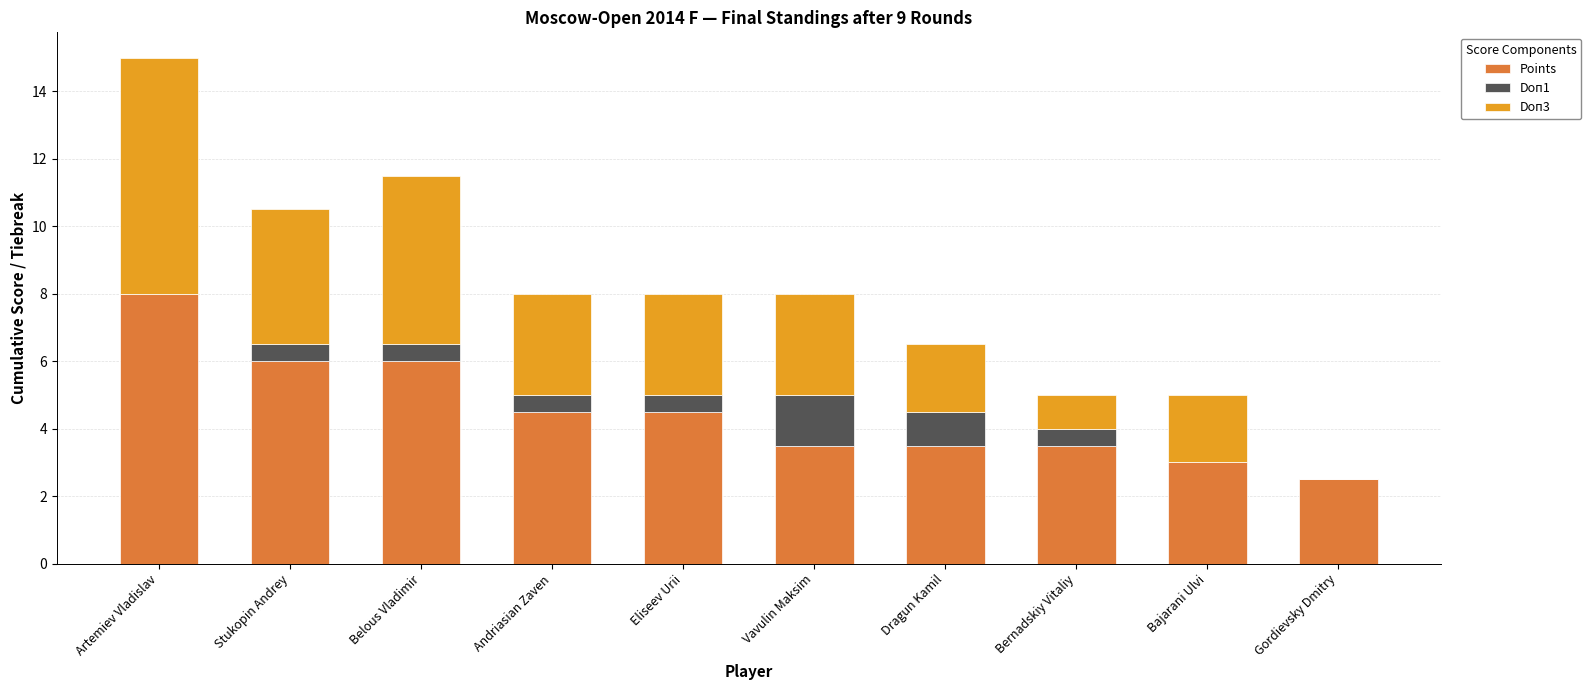

What is the approximate value of Points at Bernadskiy Vitaliy?

3.5